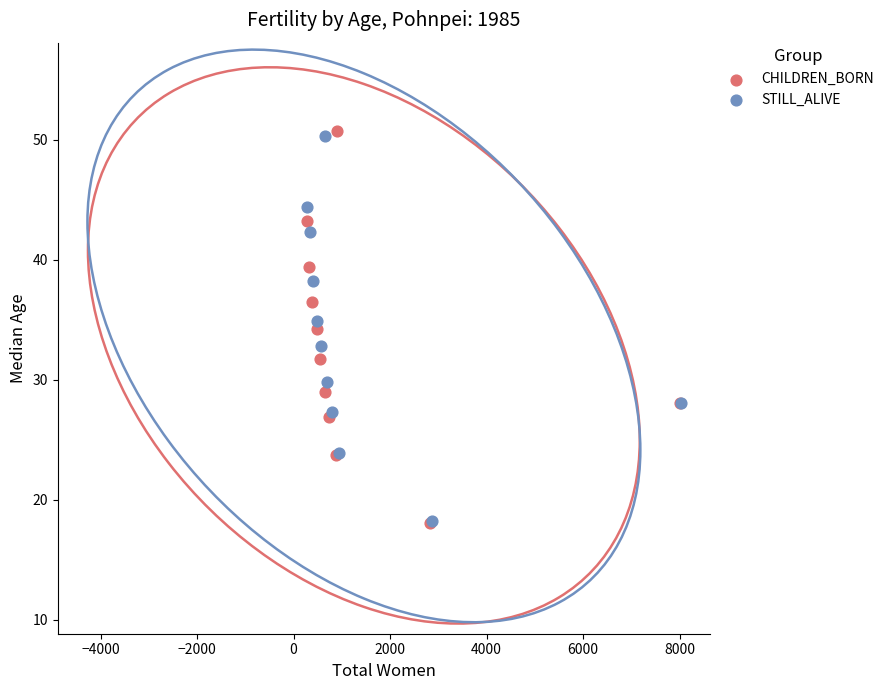

Which series has the largest Y range (max minus min)?

CHILDREN_BORN